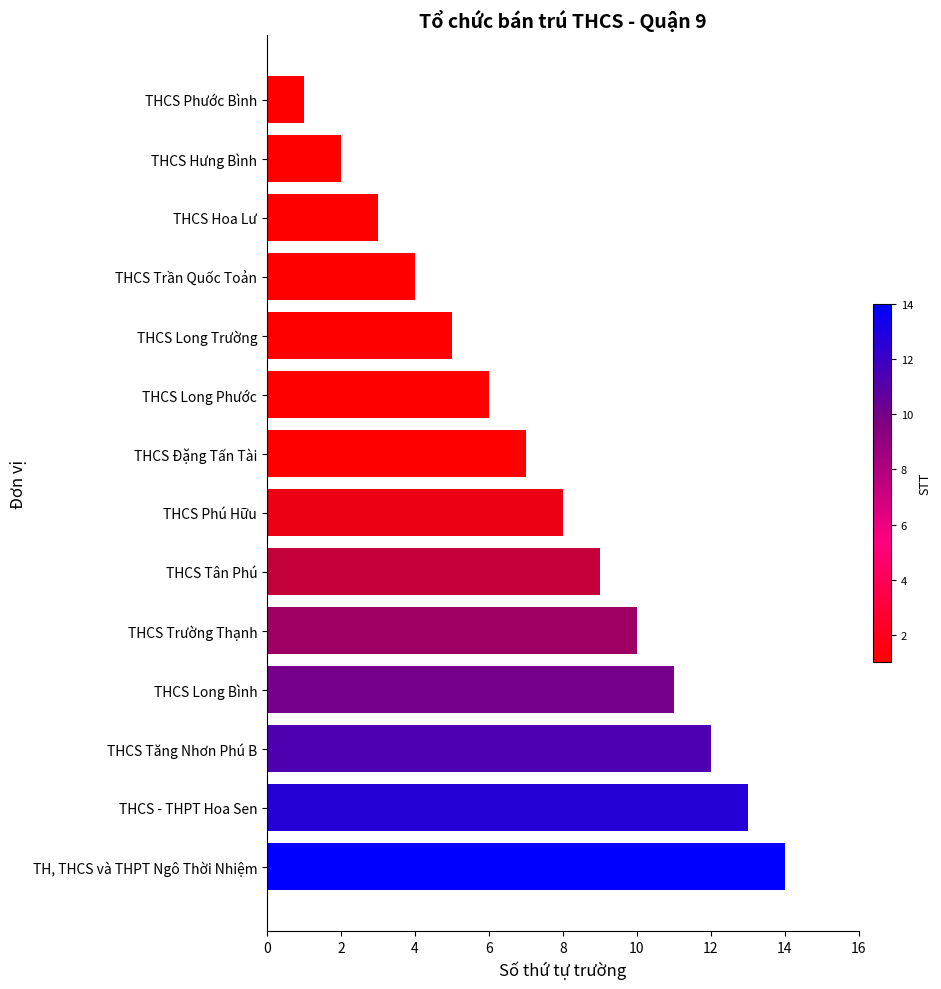

Reading bottom to top, transcribe all the data shown in this chart.

TH, THCS và THPT Ngô Thời Nhiệm=14	THCS - THPT Hoa Sen=13	THCS Tăng Nhơn Phú B=12	THCS Long Bình=11	THCS Trường Thạnh=10	THCS Tân Phú=9	THCS Phú Hữu=8	THCS Đặng Tấn Tài=7	THCS Long Phước=6	THCS Long Trường=5	THCS Trần Quốc Toản=4	THCS Hoa Lư=3	THCS Hưng Bình=2	THCS Phước Bình=1